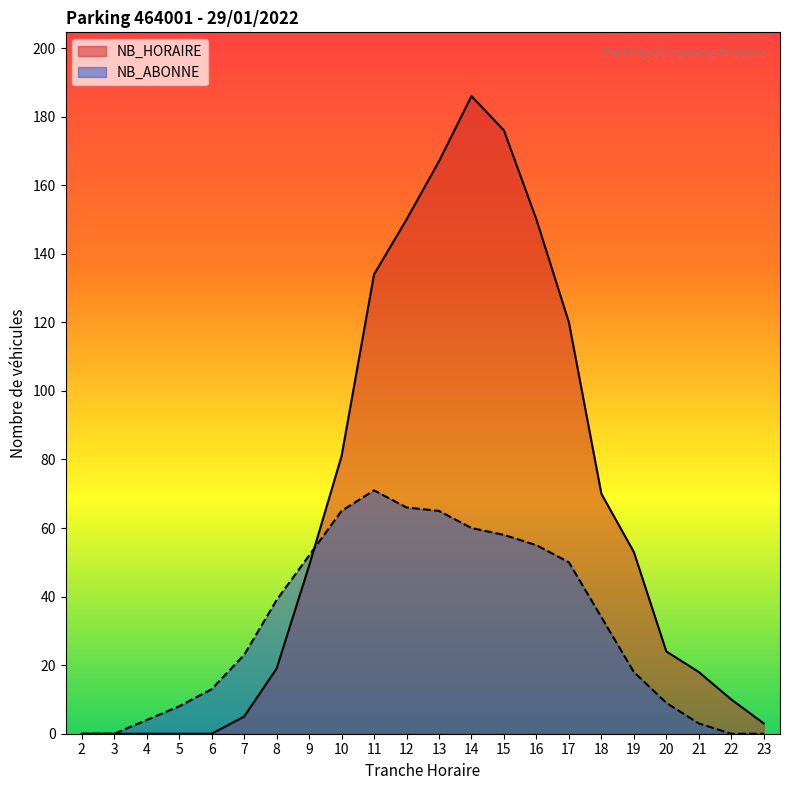

Which series has the widest spread of values?

NB_HORAIRE